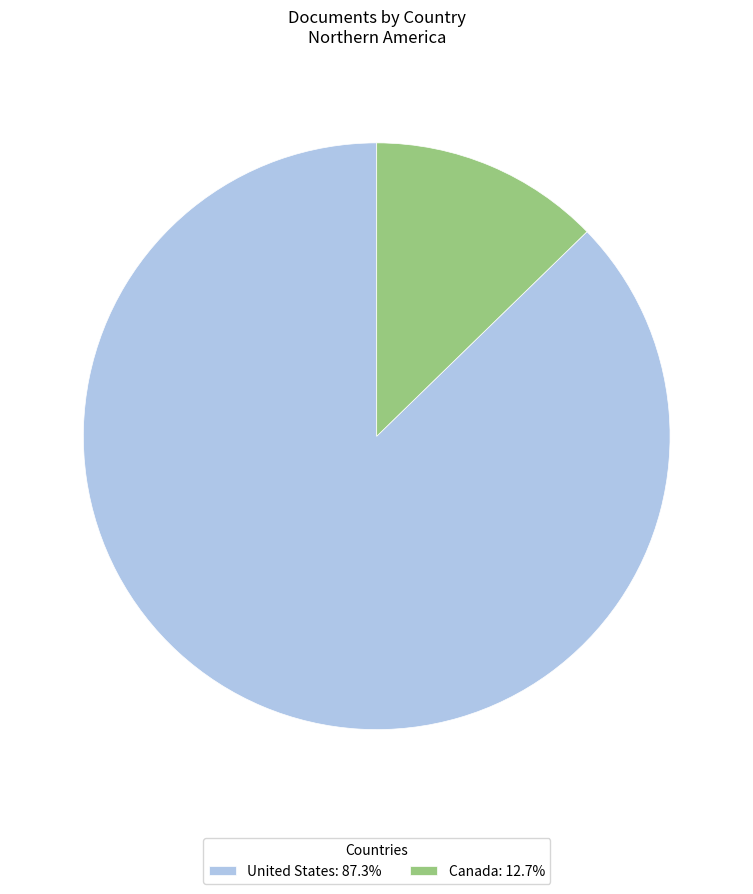

Count the number of slices in the pie.

2